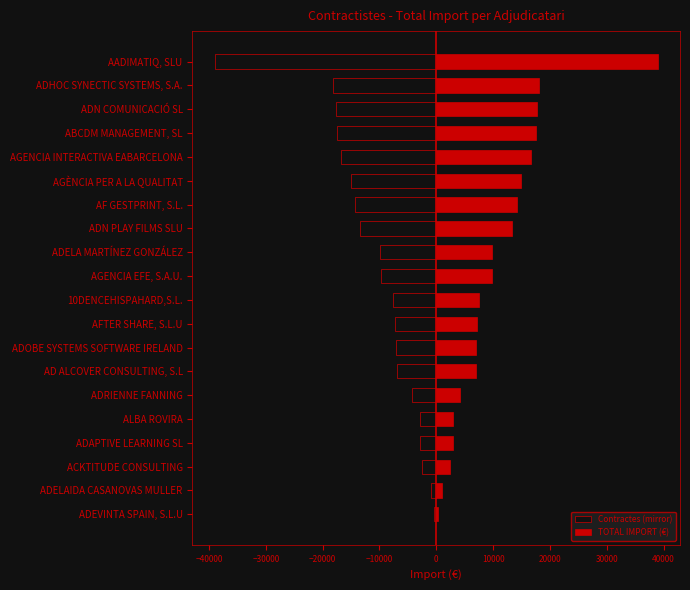

How many bars are there in total?

40